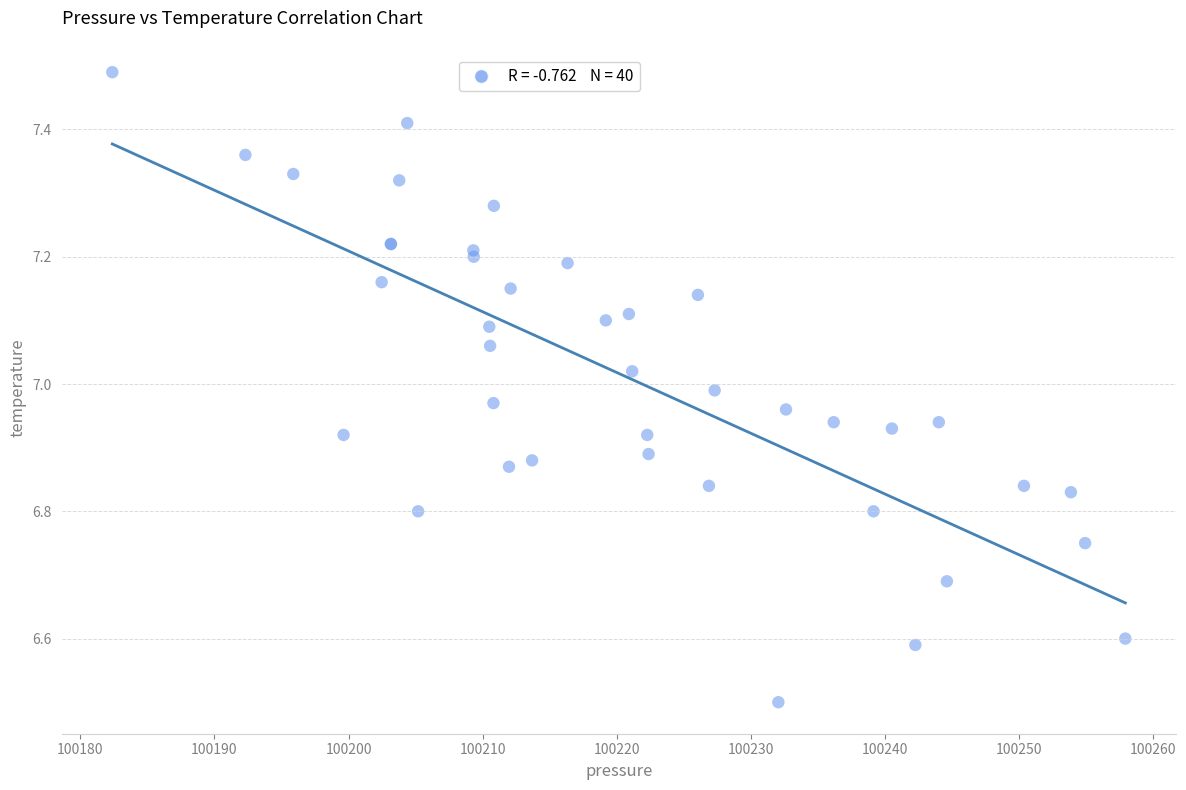

What Y value in the scatter plot is closest to 6?

6.5